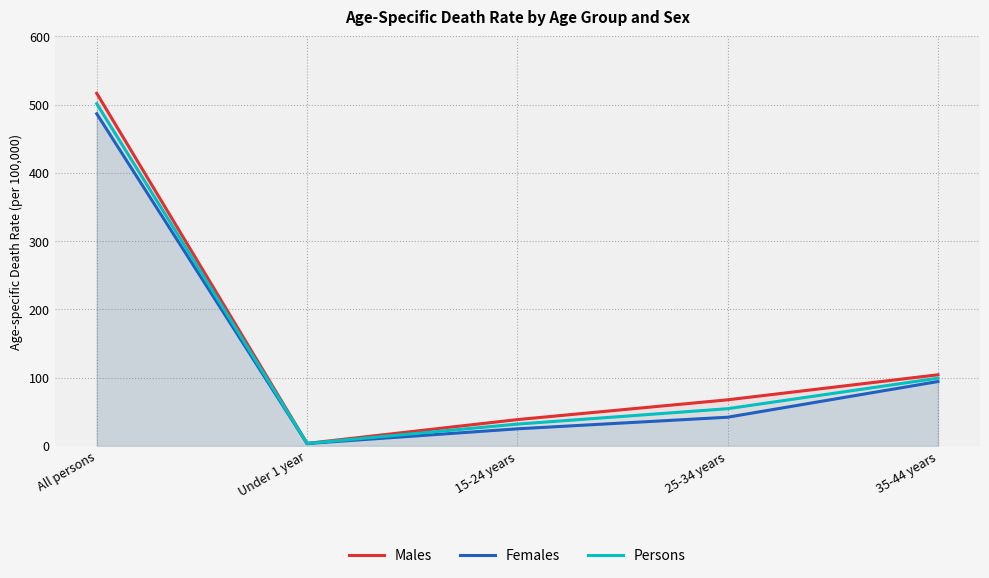

At which label is Males closest to 260?

35-44 years